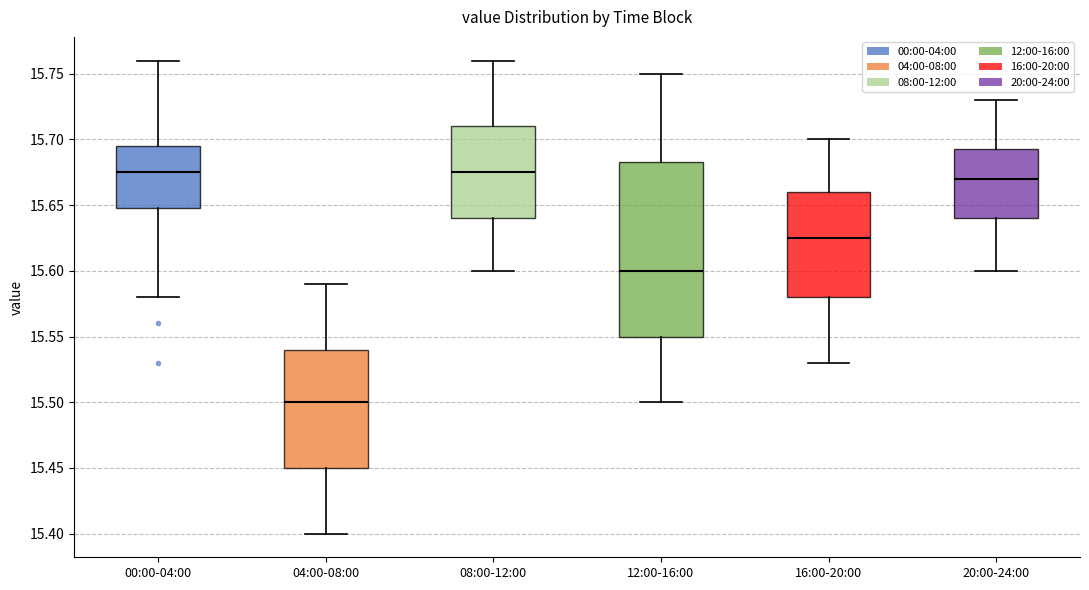

Reading left to right, read every box against the y-axis: the position of its median line, the range the box covers, and the ends of its whiskers. The values are not printed on the chart, so give them approximately, as read against the axis.

00:00-04:00: median 15.675, box 15.650 to 15.695, whiskers 15.580 to 15.760
04:00-08:00: median 15.500, box 15.450 to 15.540, whiskers 15.400 to 15.590
08:00-12:00: median 15.675, box 15.640 to 15.710, whiskers 15.600 to 15.760
12:00-16:00: median 15.600, box 15.550 to 15.685, whiskers 15.500 to 15.750
16:00-20:00: median 15.625, box 15.580 to 15.660, whiskers 15.530 to 15.700
20:00-24:00: median 15.670, box 15.640 to 15.695, whiskers 15.600 to 15.730